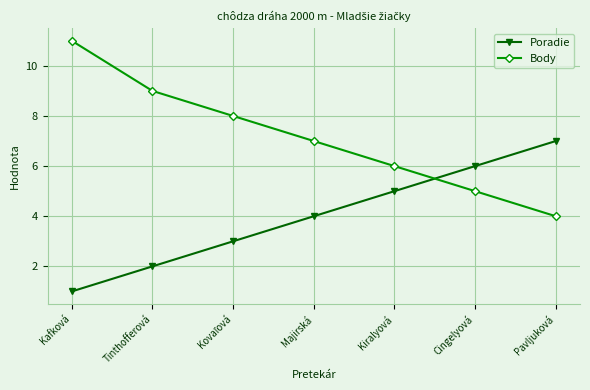

Is this an area chart (filled region under the line)?

No